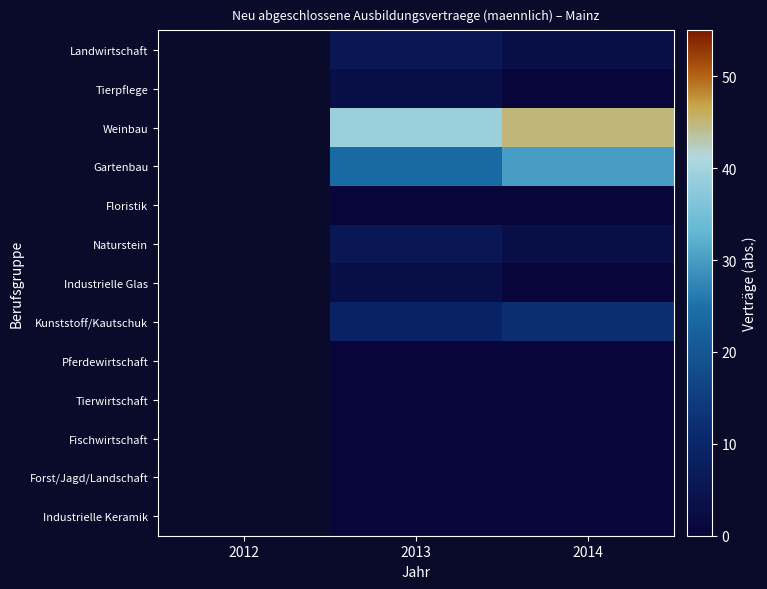

What is the difference between the highest and lowest values at 2014?

45.0